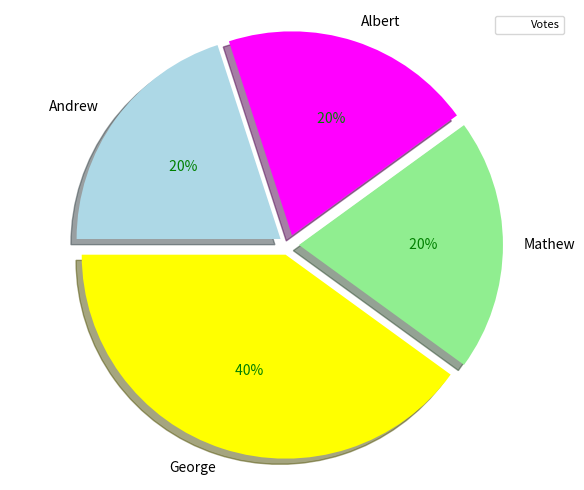

Does any single category account for the majority?

No